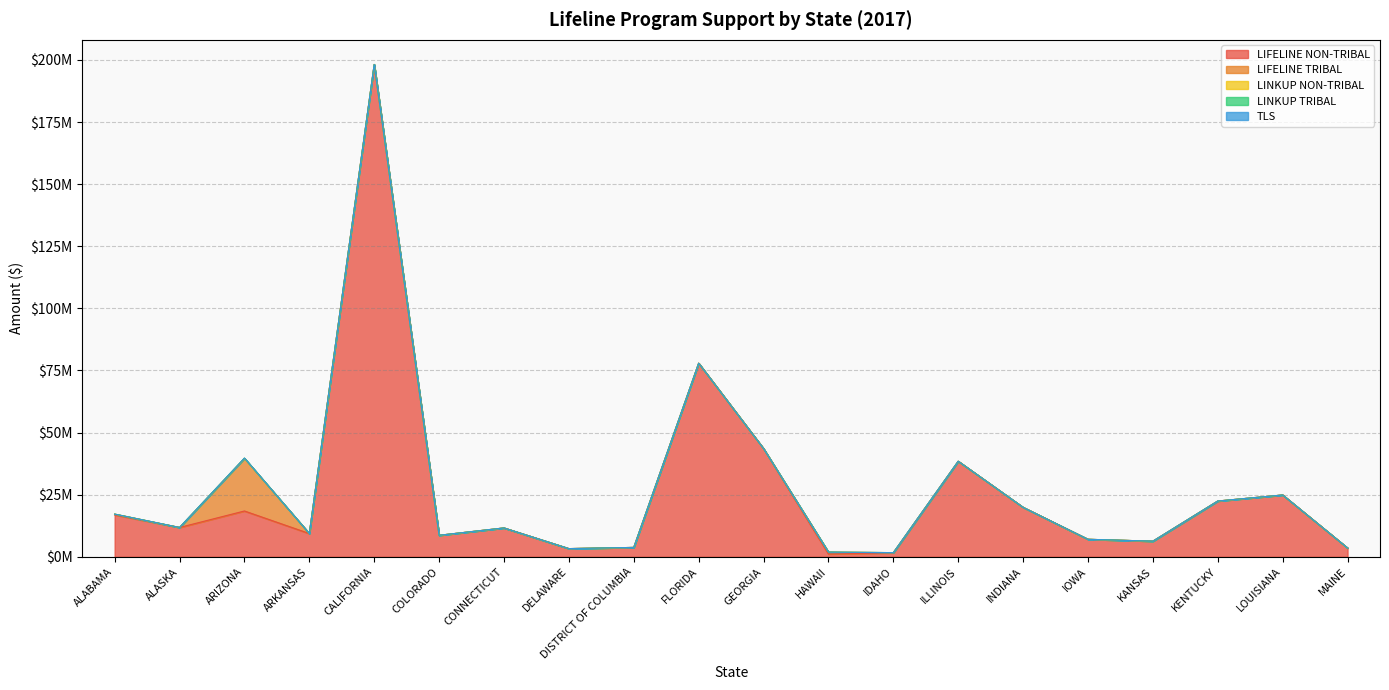

Does the chart have visible grid lines?

Yes